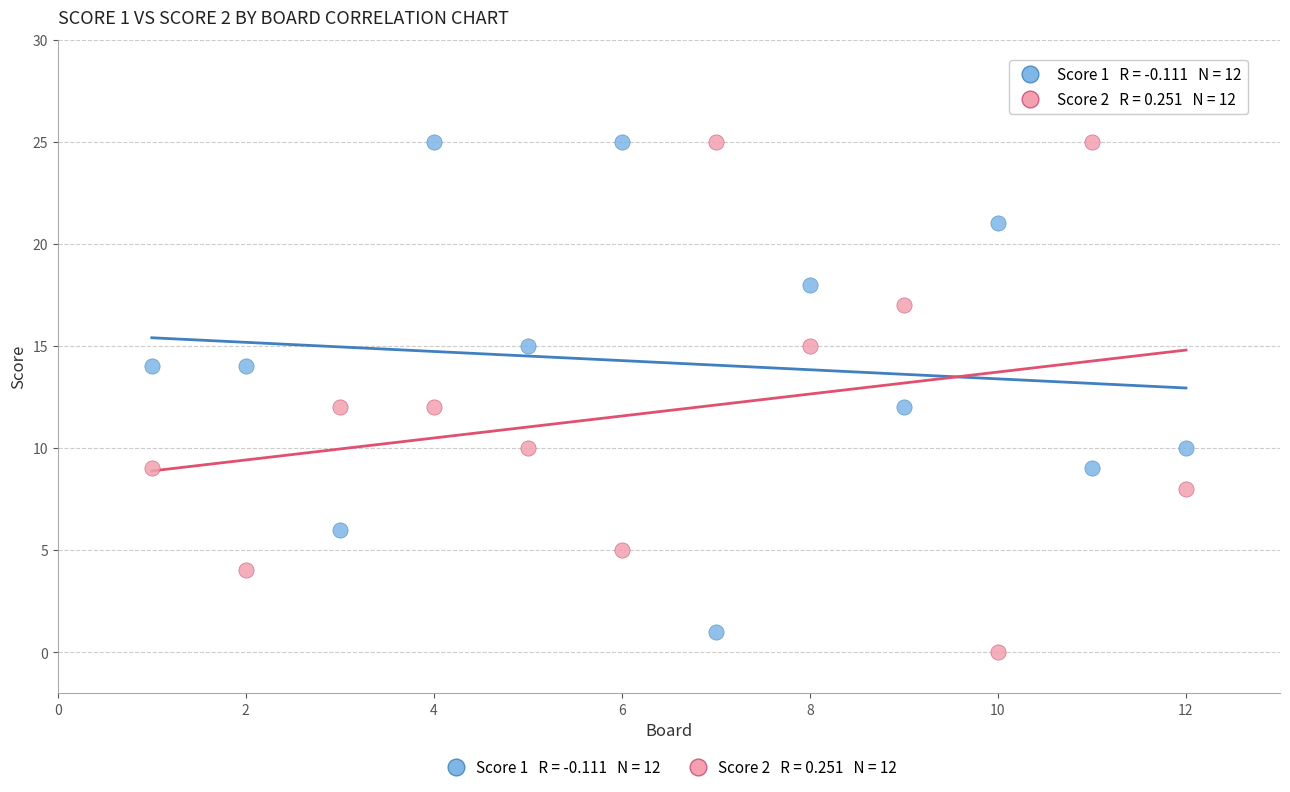

Across all data points, what is the range of Y values (max minus min)?

25